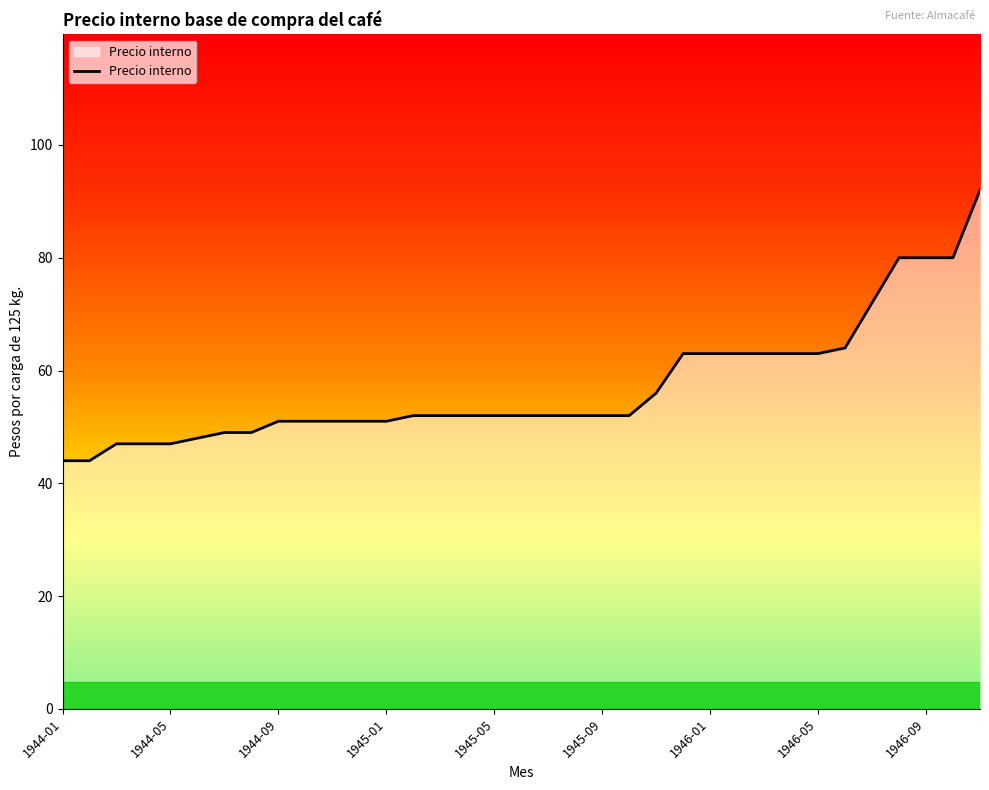

What is the difference between the maximum and minimum values?

48